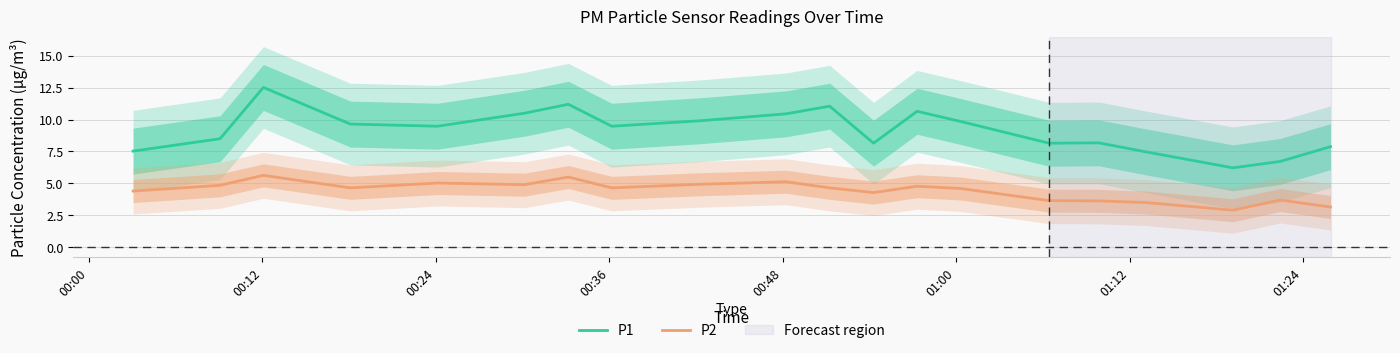

In P1, how many points are higher than both neighbors (excluding endpoints)?

5